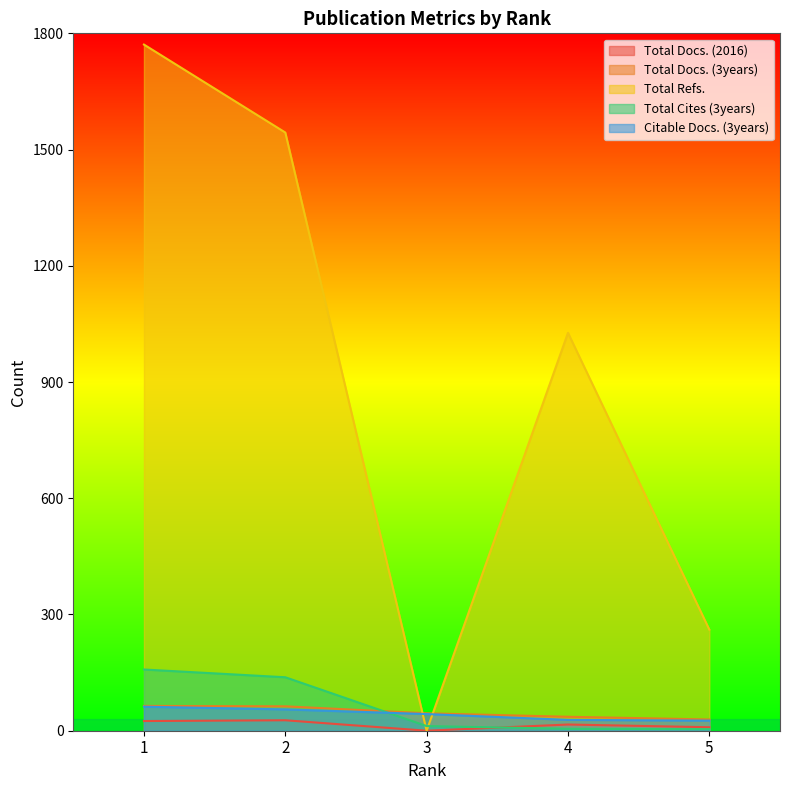

After their last crossing, which series has the higher values: Total Docs. (2016) or Total Cites (3years)?

Total Docs. (2016)